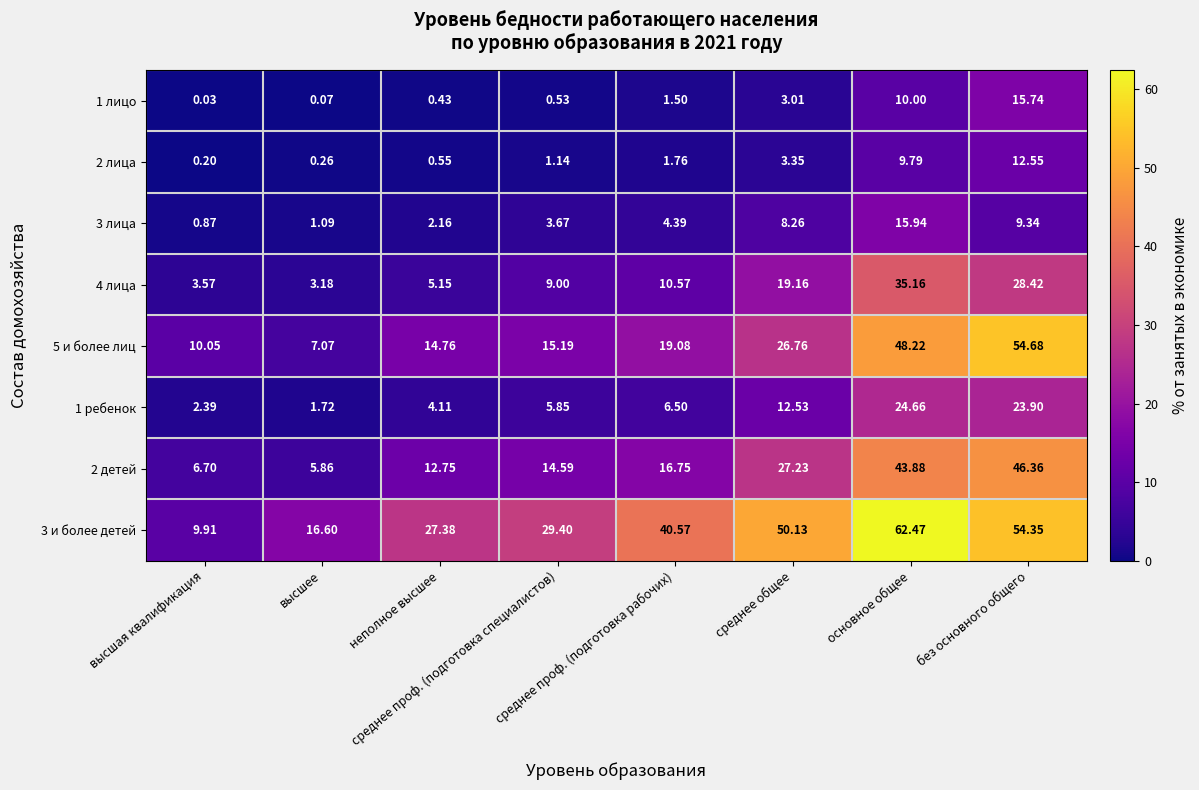

At which category does the chart reach its minimum across all series?

высшая квалификация